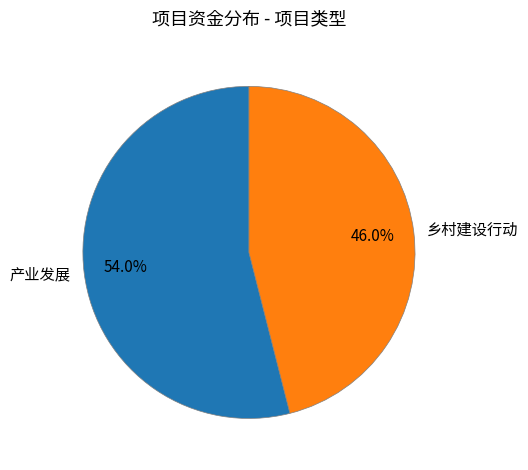

Which slice is the smallest?

乡村建设行动